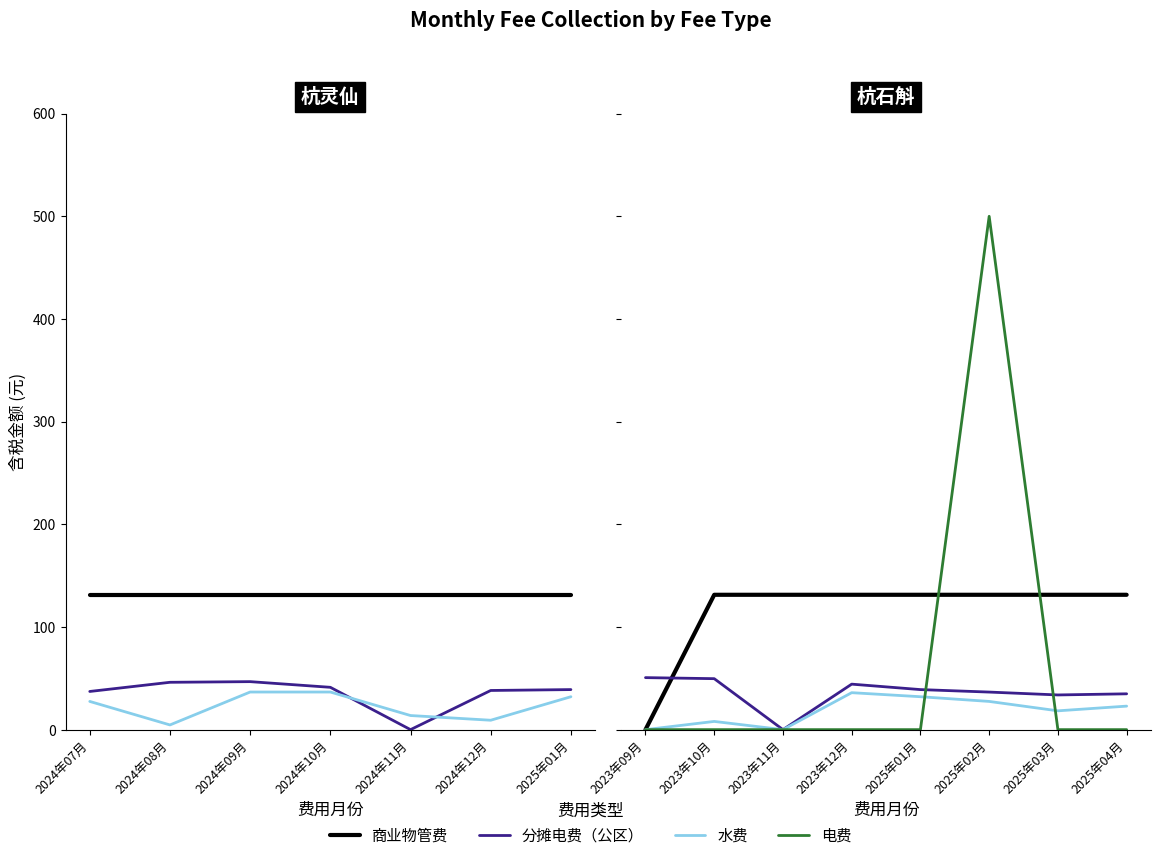

What is the difference between the highest and lowest values at 2025年01月?

131.3